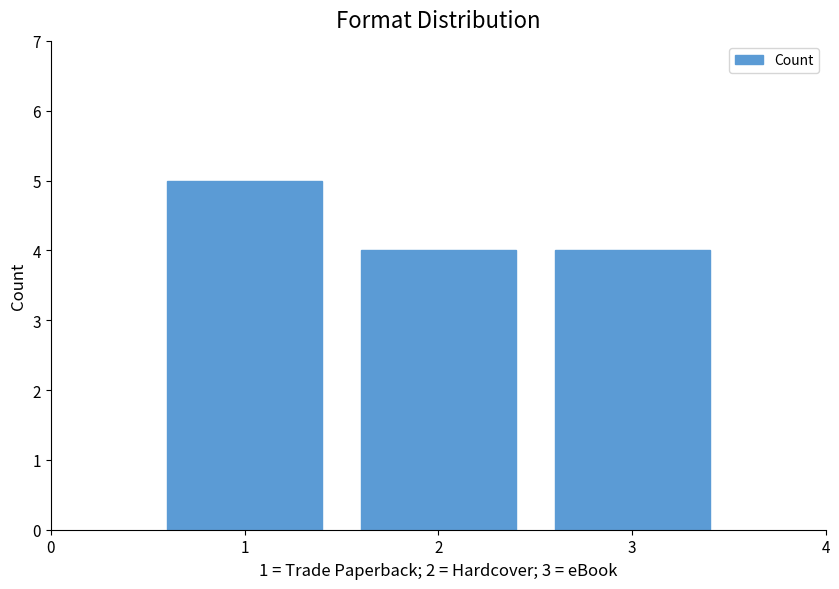

True or false: the data shows 1 at 2.

False